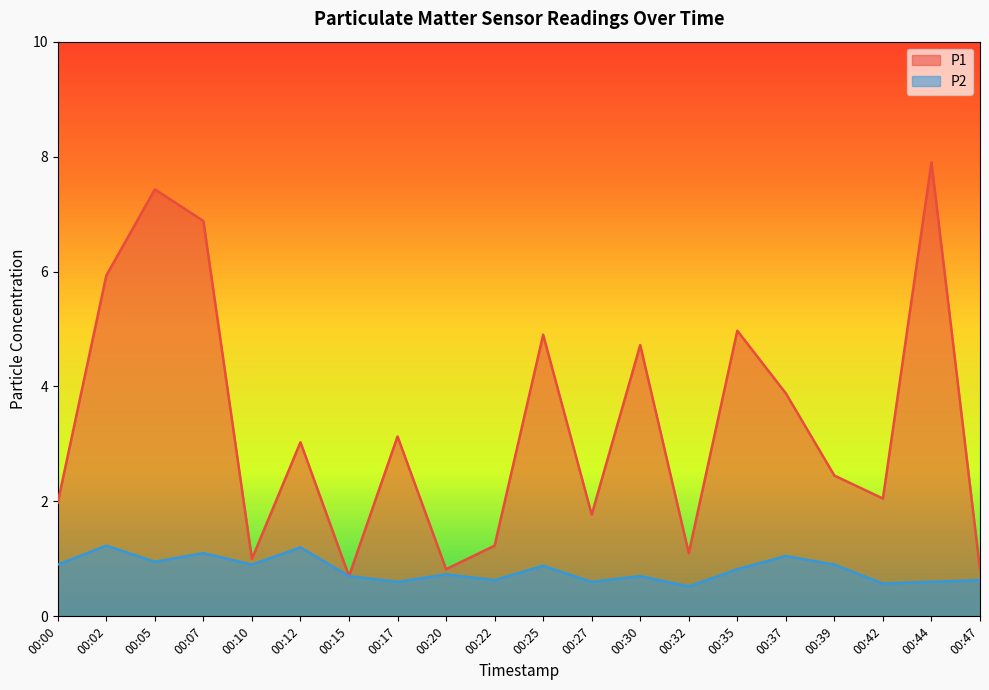

What is the value of the P1 point at the 10th from the left?

1.2